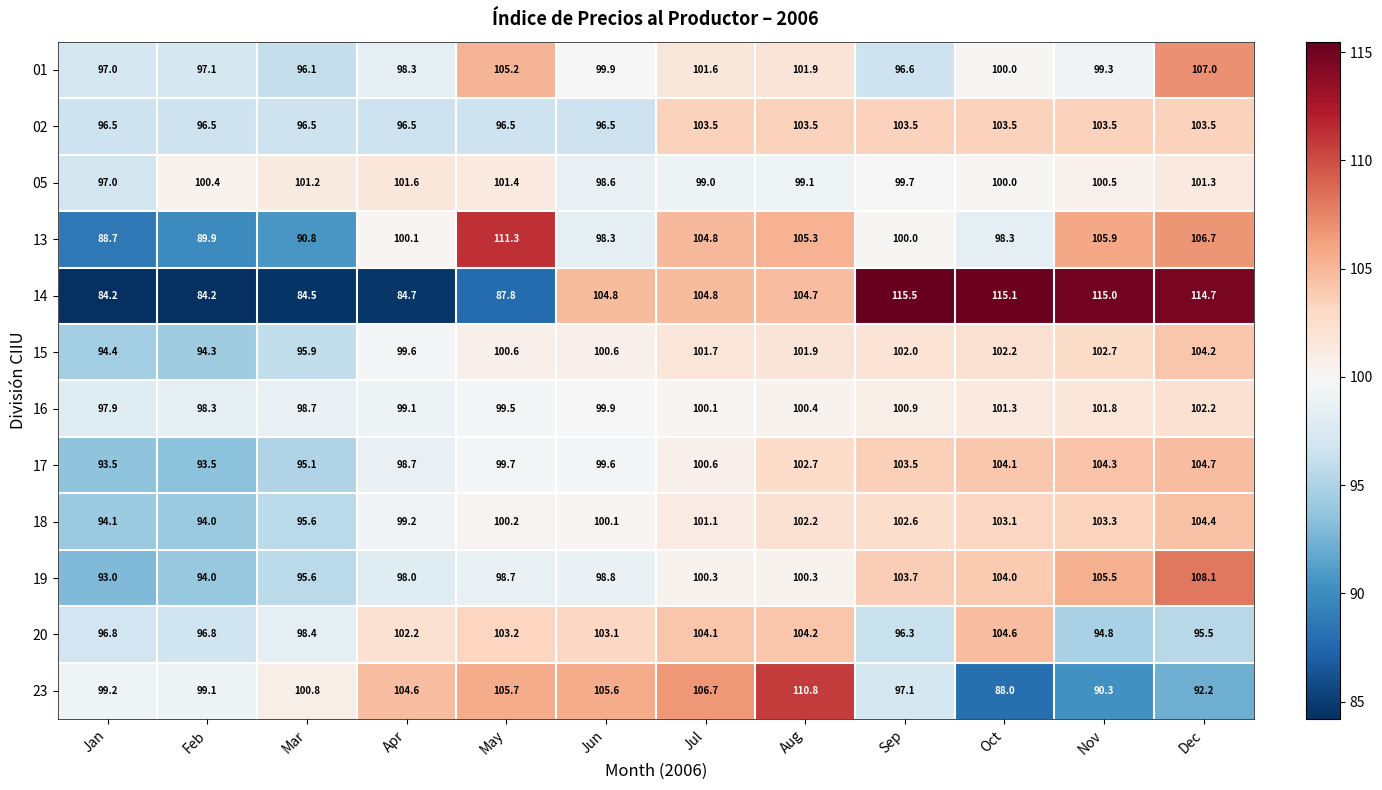

Is it true that 23 equals 92.2 at Dec?

True